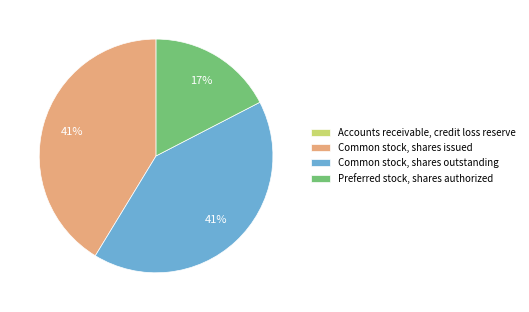

To the nearest percent, what is the difference between the largest and smallest slice percentages?

41%